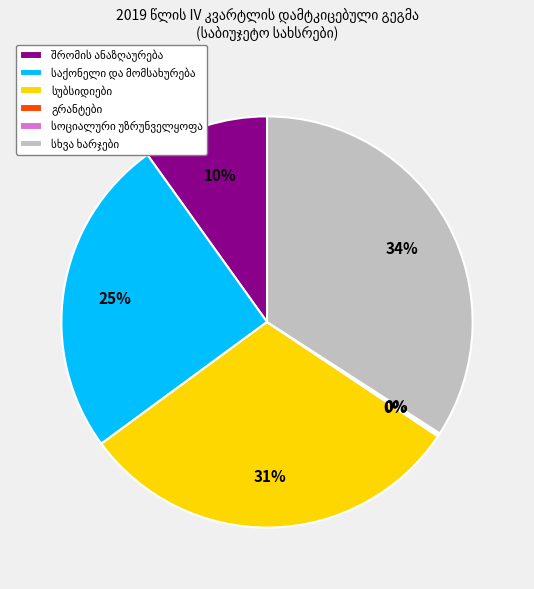

Is there a majority slice in this chart?

No